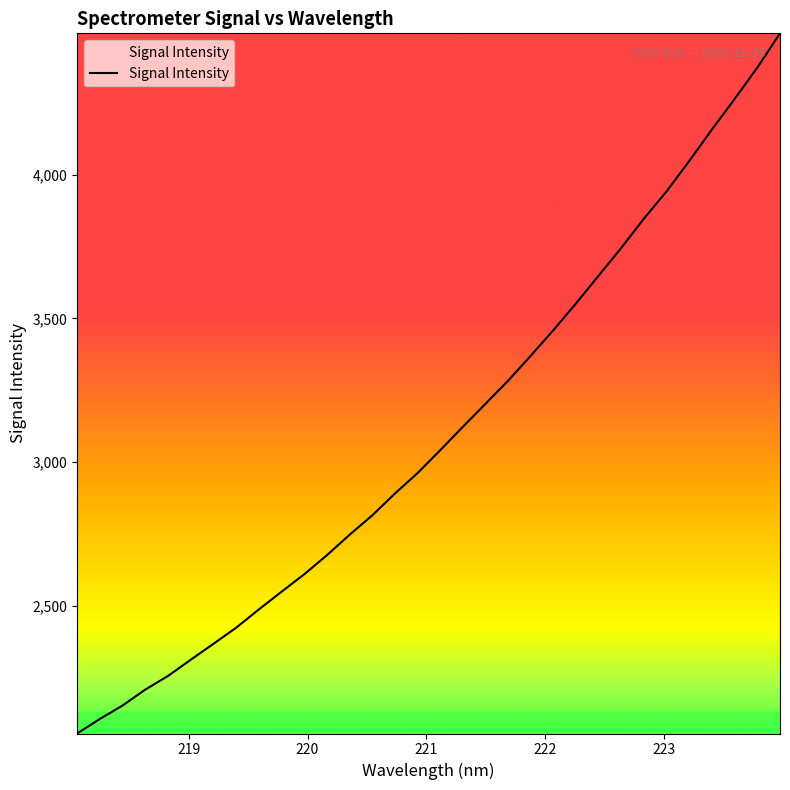

What is the greatest value displayed?

4491.3